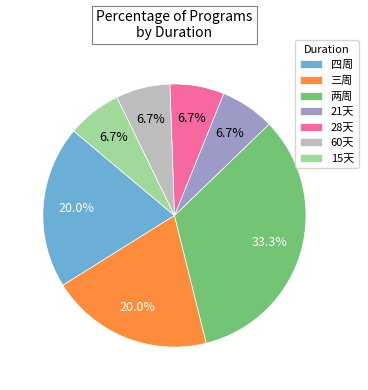

What is the total percentage of 28天 and 三周?

26.7%